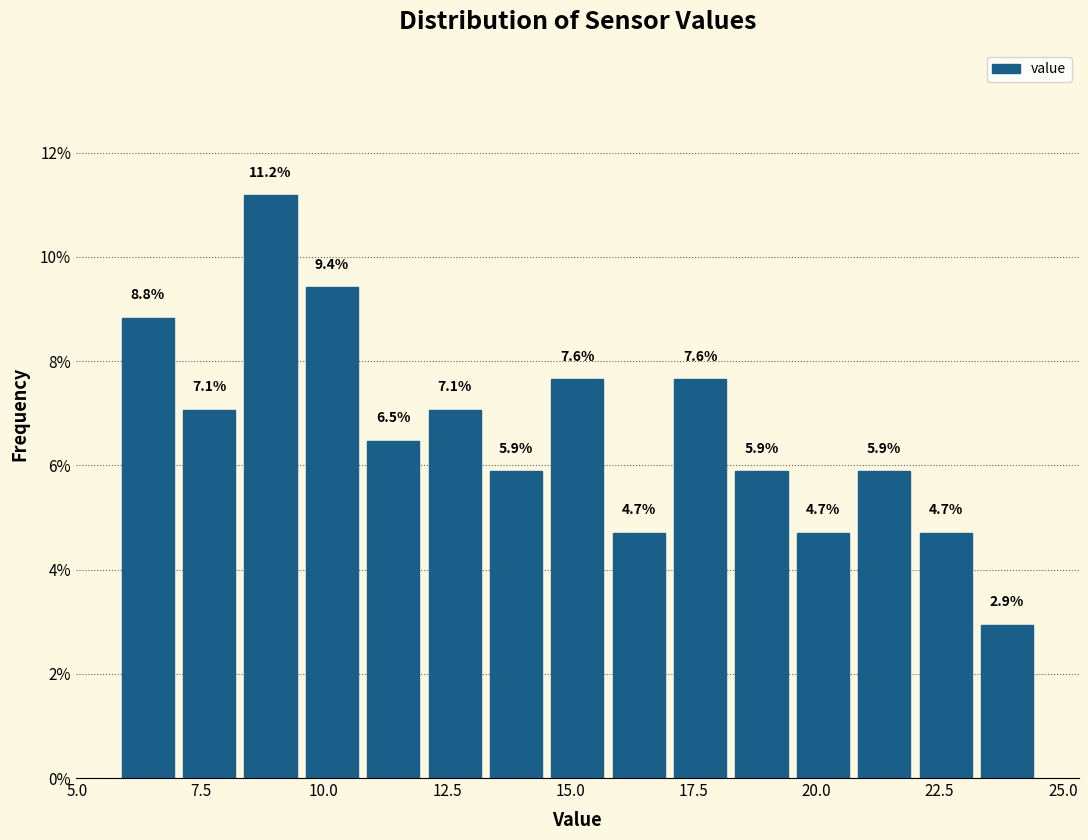

Around what value on the x-axis is the tallest bar? Give the approximate position of its centre, as read against the axis.

9.0